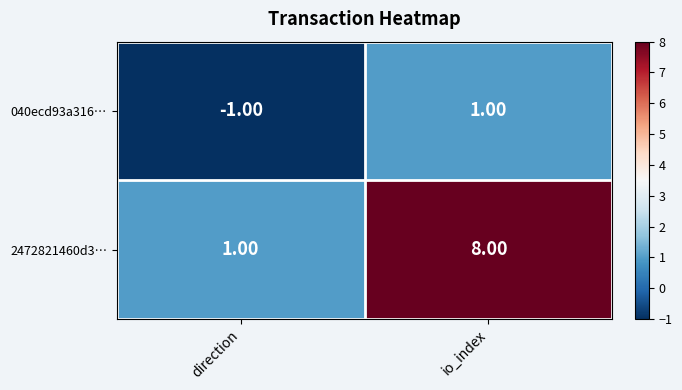

At which category is the sum across all series the highest?

io_index